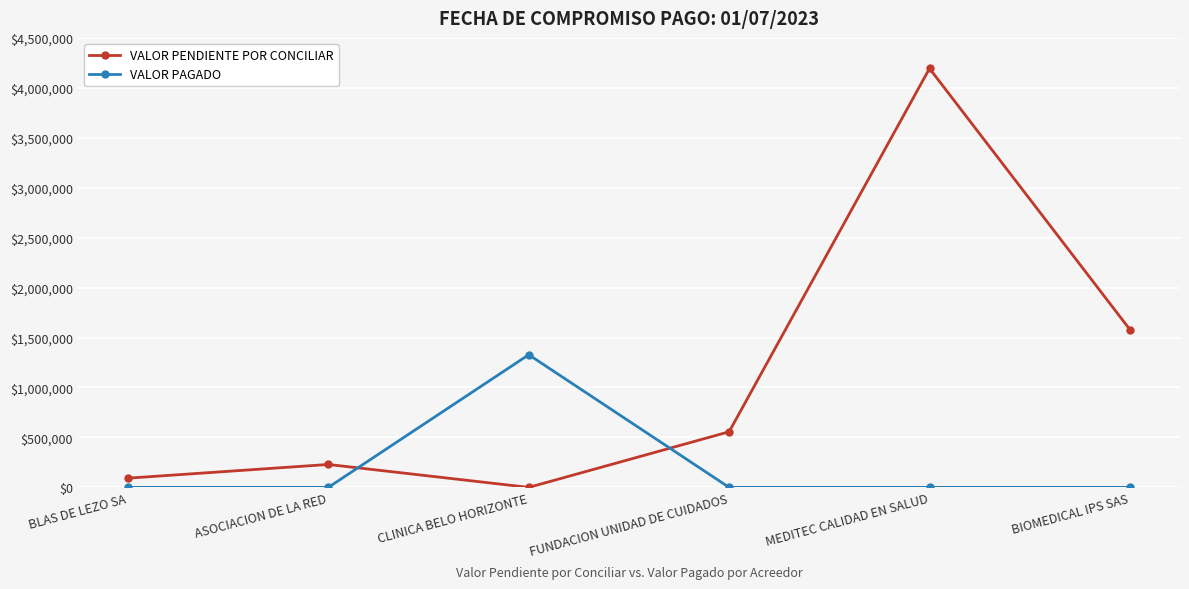

Count the number of categories in the chart.

6